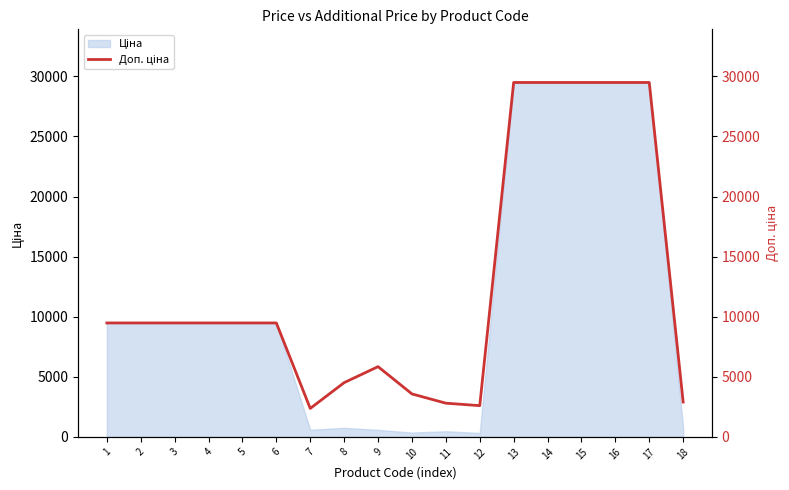

Reading right to left, list all the values displayed in this chart.

2897.8	29491.5	29491.5	29491.5	29491.5	29491.5	2598.3	2803.6	3573.9	5843.9	4513.3	2366.5	9480.1	9480.1	9480.1	9480.1	9480.1	9480.1